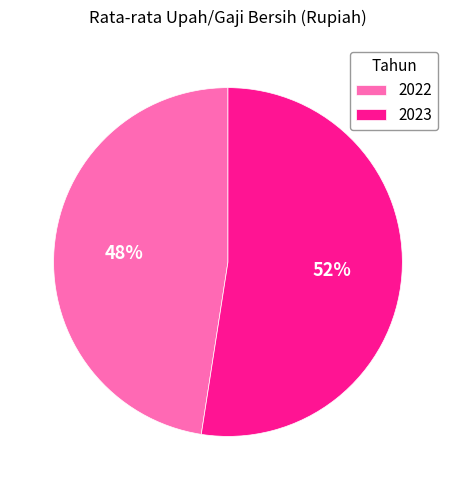

Approximately how many times larger is the value at 2023 compared to 2022?

1.1